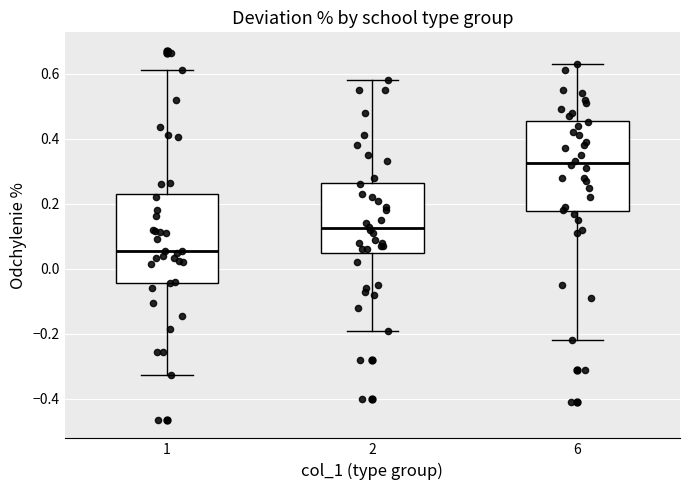

Reading left to right, read every box against the y-axis: the position of its median line, the range the box covers, and the ends of its whiskers. The values are not printed on the chart, so give them approximately, as read against the axis.

1: median 0.06, box -0.04 to 0.24, whiskers -0.32 to 0.62
2: median 0.12, box 0.06 to 0.26, whiskers -0.18 to 0.58
6: median 0.32, box 0.18 to 0.46, whiskers -0.22 to 0.64